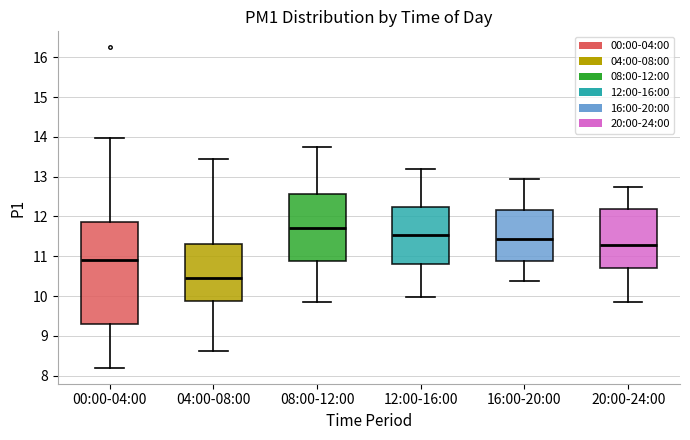

Comparing the boxes themselves (not the whiskers), which one is the tallest?

00:00-04:00